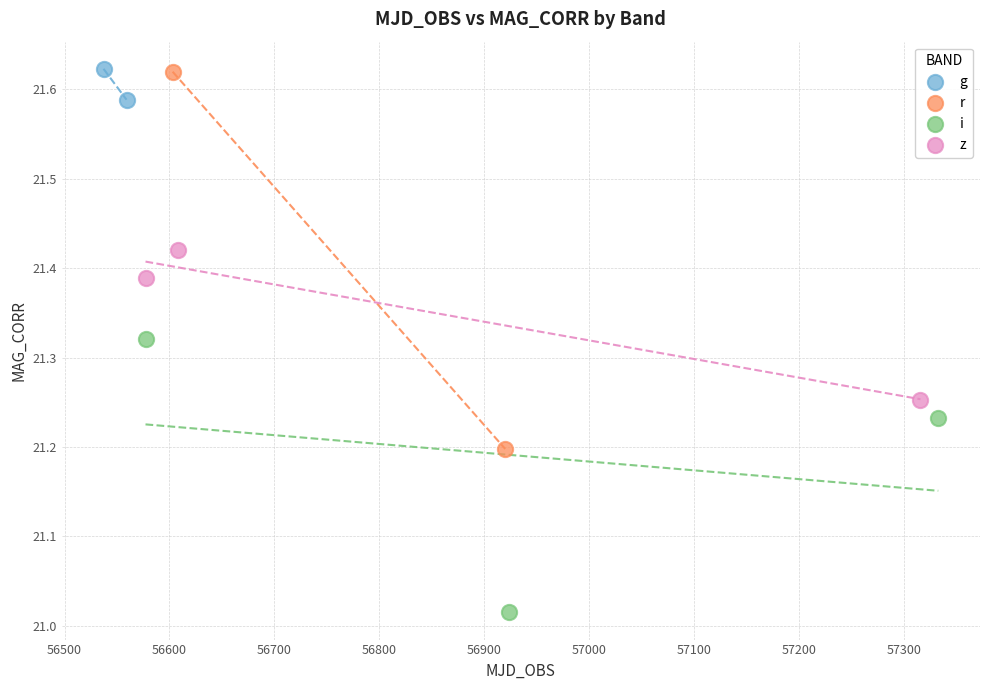

What are all the series names shown in the legend?

g, r, i, z